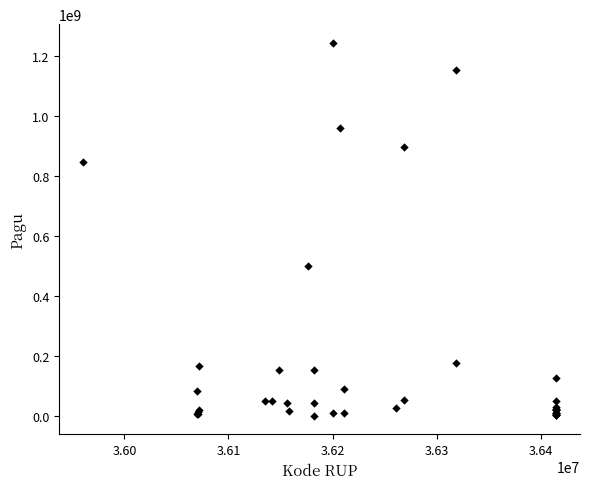

What Y value in the scatter plot is closest to 622840000?

499932000